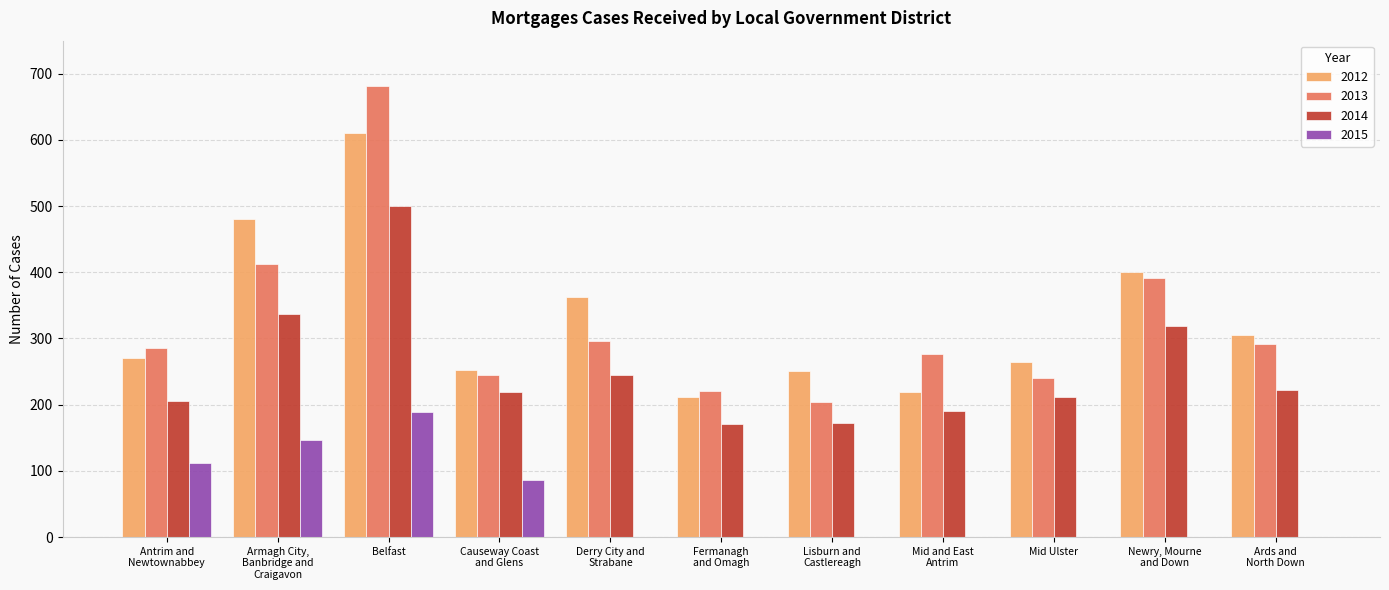

The value of 2015 at Belfast is 189. True or false?

True